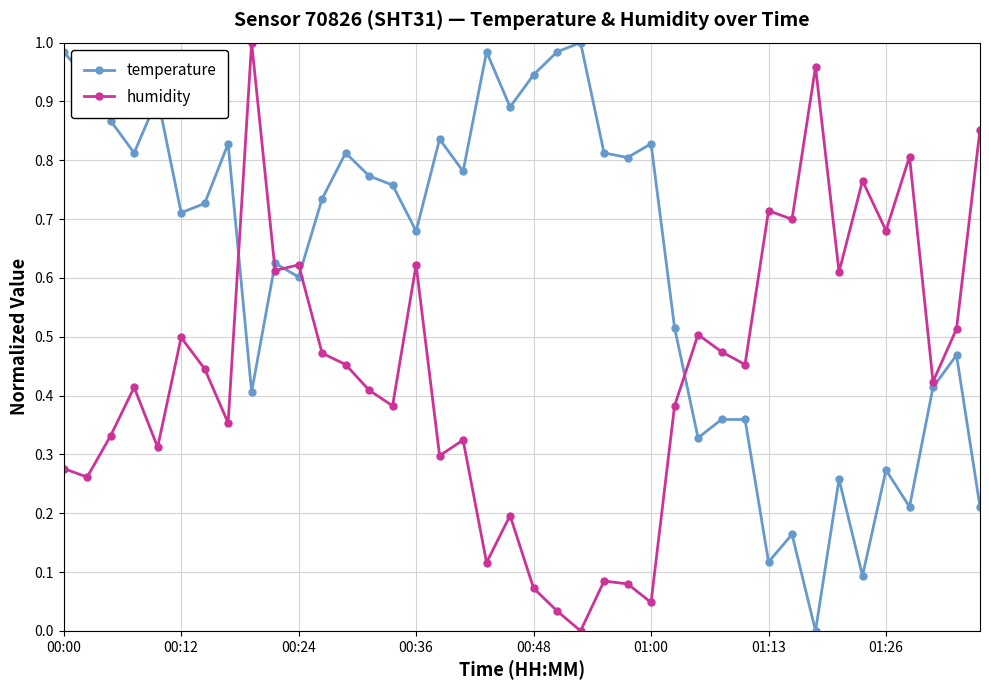

How many categories are shown in the chart?

40